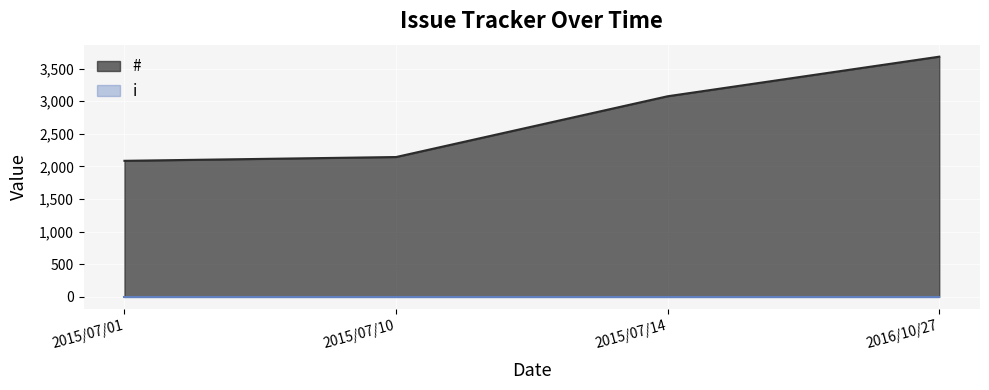

What is the approximate value at 2015/07/14, to the nearest 50?

3100